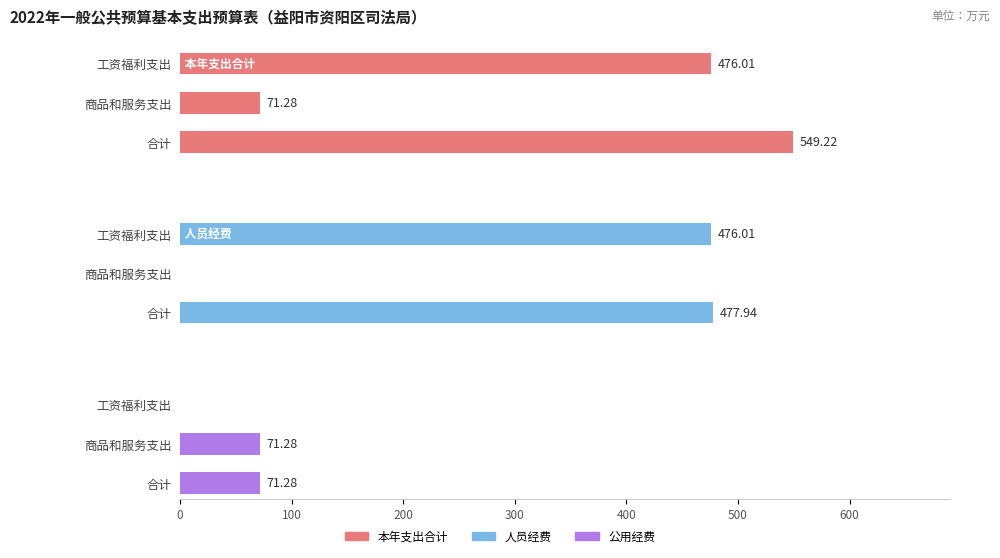

What is the value of the 本年支出合计 bar at the 1st from the left?

476.0